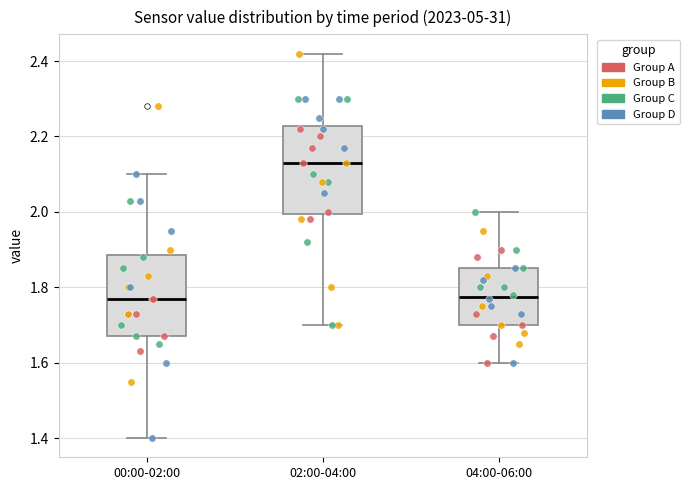

Reading left to right, transcribe this box plot: for each box, give where its median line is, the range the box spans, and where its two whiskers end, as read against the y-axis. The values are not printed on the chart, so give them approximately, as read against the axis.

00:00-02:00: median 1.78, box 1.68 to 1.88, whiskers 1.40 to 2.10
02:00-04:00: median 2.14, box 2.00 to 2.22, whiskers 1.70 to 2.42
04:00-06:00: median 1.78, box 1.70 to 1.86, whiskers 1.60 to 2.00